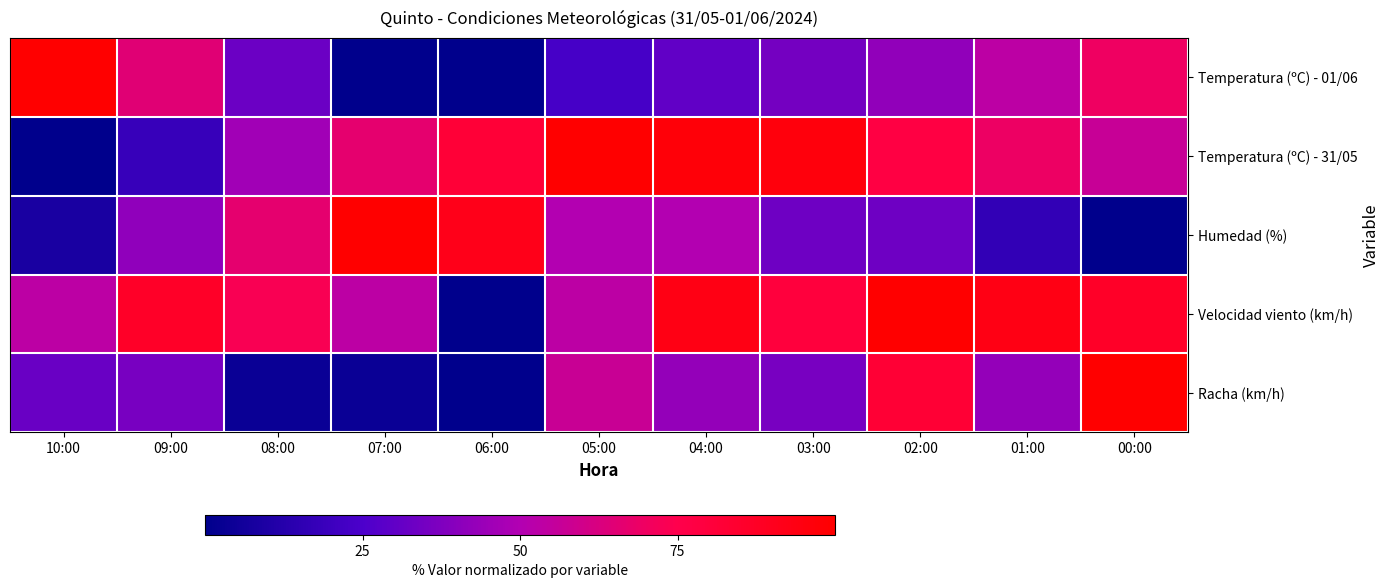

Reading left to right, list all the values displayed in this chart.

Temperatura (ºC) - 01/06: 10:00=100.0	09:00=65.1	08:00=32.6	07:00=0.0	06:00=0.0	05:00=23.3	04:00=30.2	03:00=34.9	02:00=41.9	01:00=53.5	00:00=69.8
Temperatura (ºC) - 31/05: 10:00=0.0	09:00=18.1	08:00=45.8	07:00=66.7	06:00=81.9	05:00=100.0	04:00=97.2	03:00=95.8	02:00=77.8	01:00=69.4	00:00=56.9
Humedad (%): 10:00=8.3	09:00=41.7	08:00=66.7	07:00=100.0	06:00=91.7	05:00=50.0	04:00=50.0	03:00=33.3	02:00=33.3	01:00=16.7	00:00=0.0
Velocidad viento (km/h): 10:00=53.3	09:00=86.7	08:00=73.3	07:00=53.3	06:00=0.0	05:00=53.3	04:00=93.3	03:00=80.0	02:00=100.0	01:00=93.3	00:00=86.7
Racha (km/h): 10:00=32.1	09:00=35.7	08:00=3.6	07:00=3.6	06:00=0.0	05:00=57.1	04:00=42.9	03:00=35.7	02:00=82.1	01:00=42.9	00:00=100.0